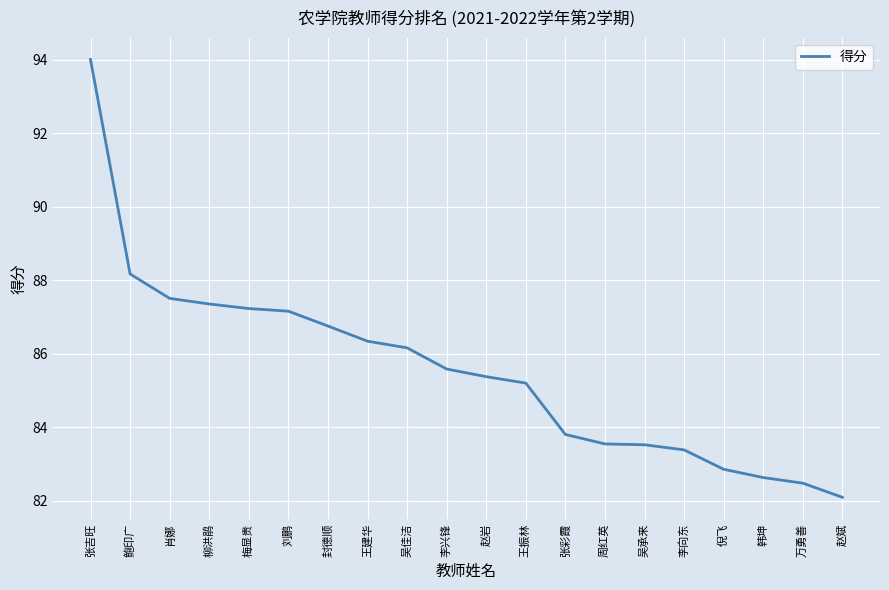

Which has a higher value, 刘鹏 or 倪飞?

刘鹏